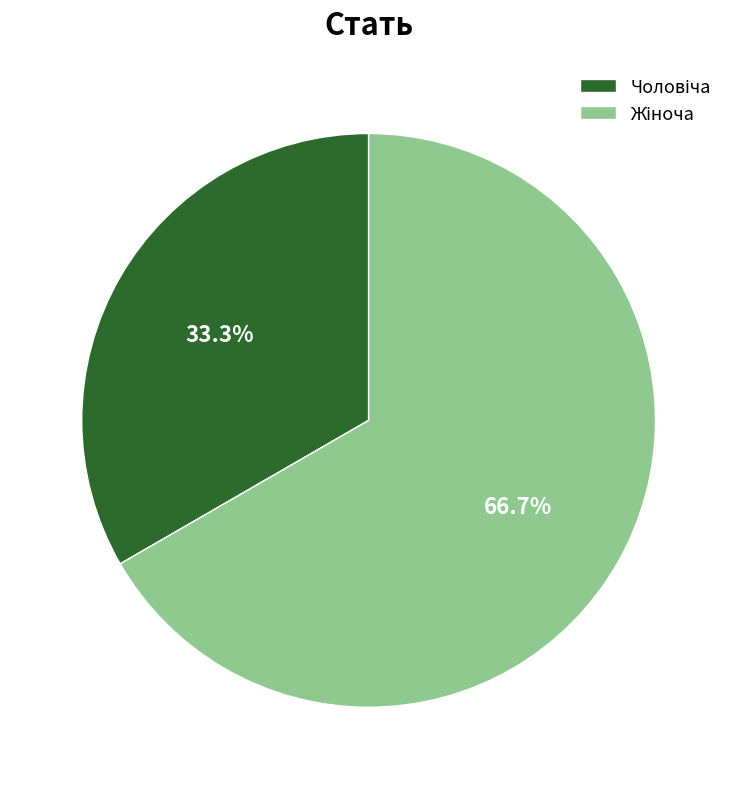

Does any single category account for the majority?

Yes